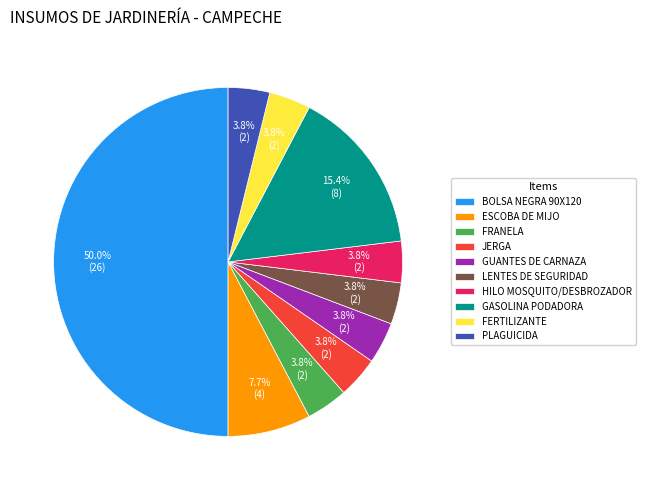

Which category has the biggest portion of the pie?

BOLSA NEGRA 90X120